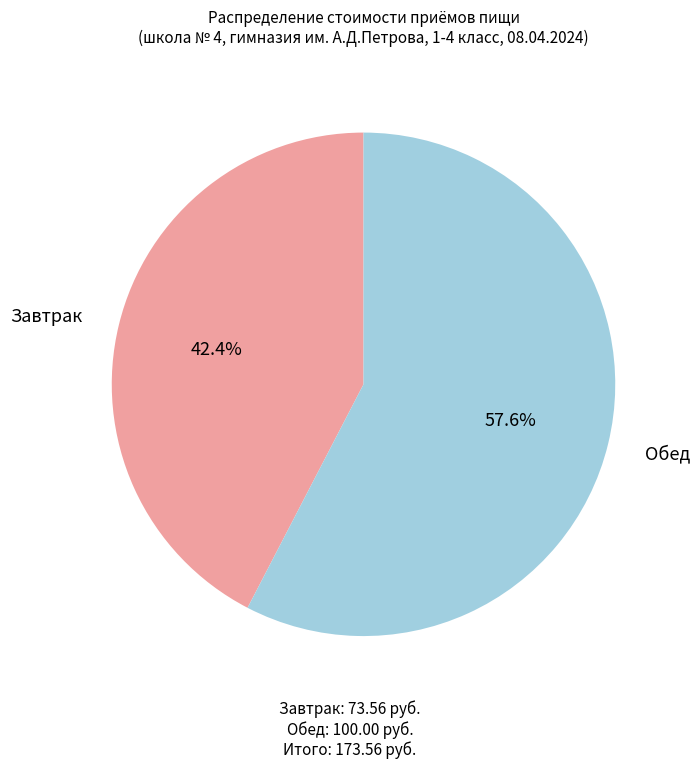

What is the ratio of the value at Обед to the value at Завтрак?

1.4